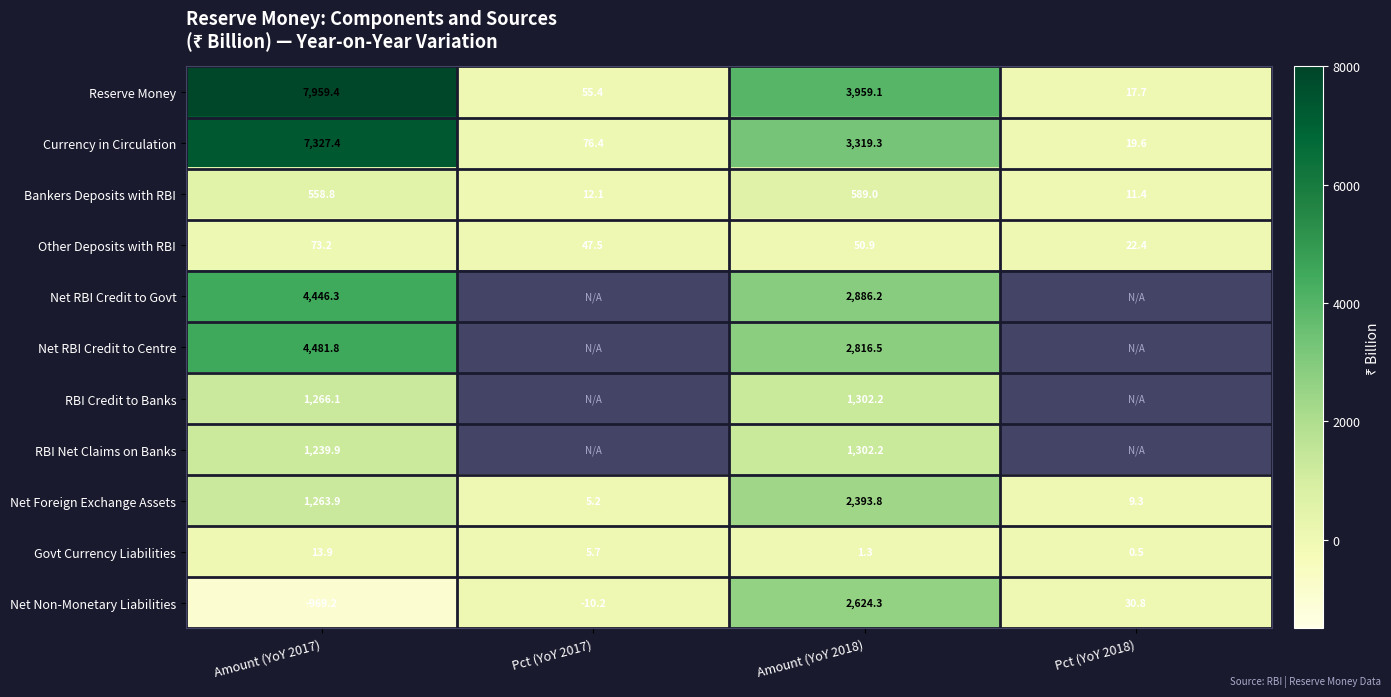

What is the average value of the Other Deposits with RBI series?

48.5